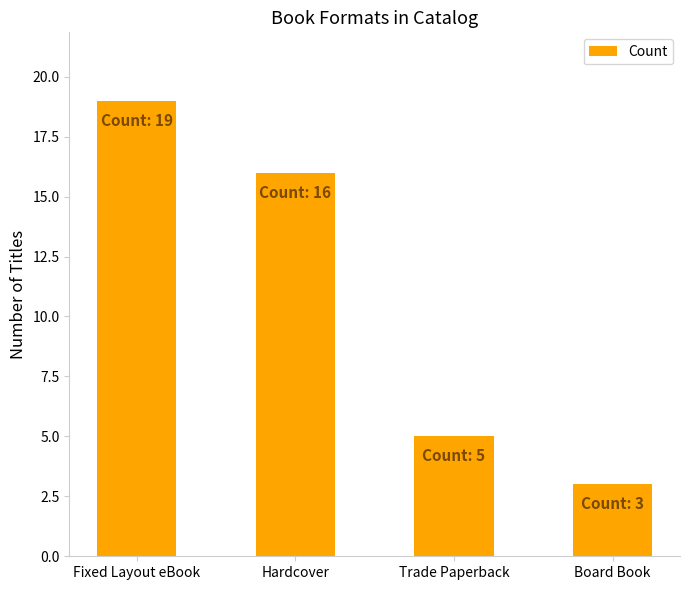

Is it true that the value at Fixed Layout eBook is 19?

True